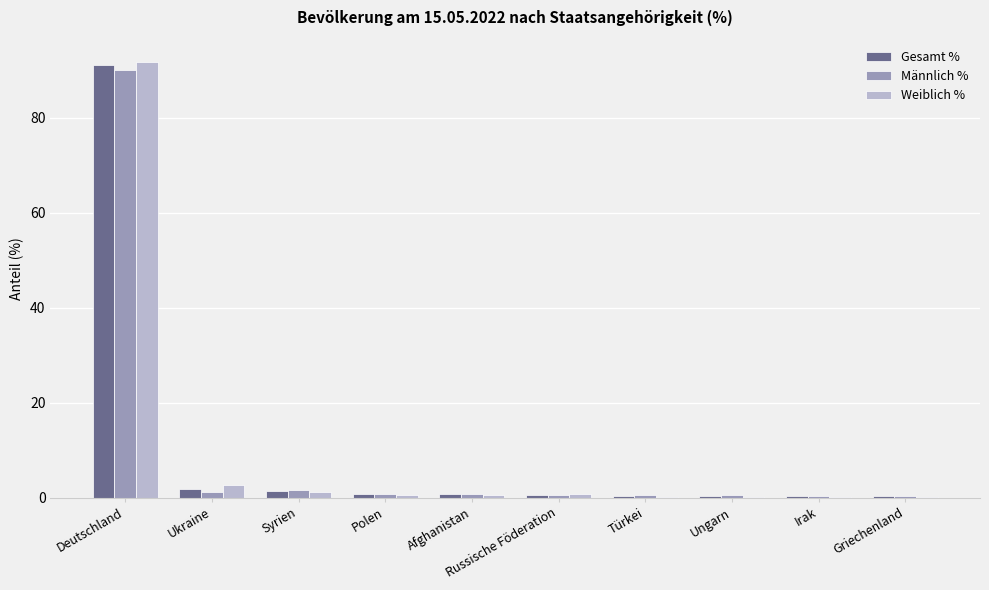

Are the bars horizontal?

No